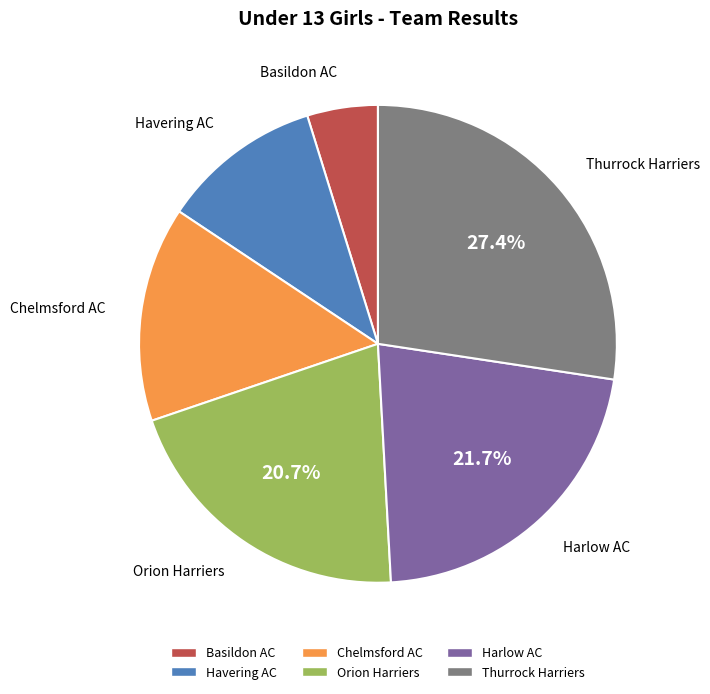

The Harlow AC slice represents 33% of the pie. True or false?

False